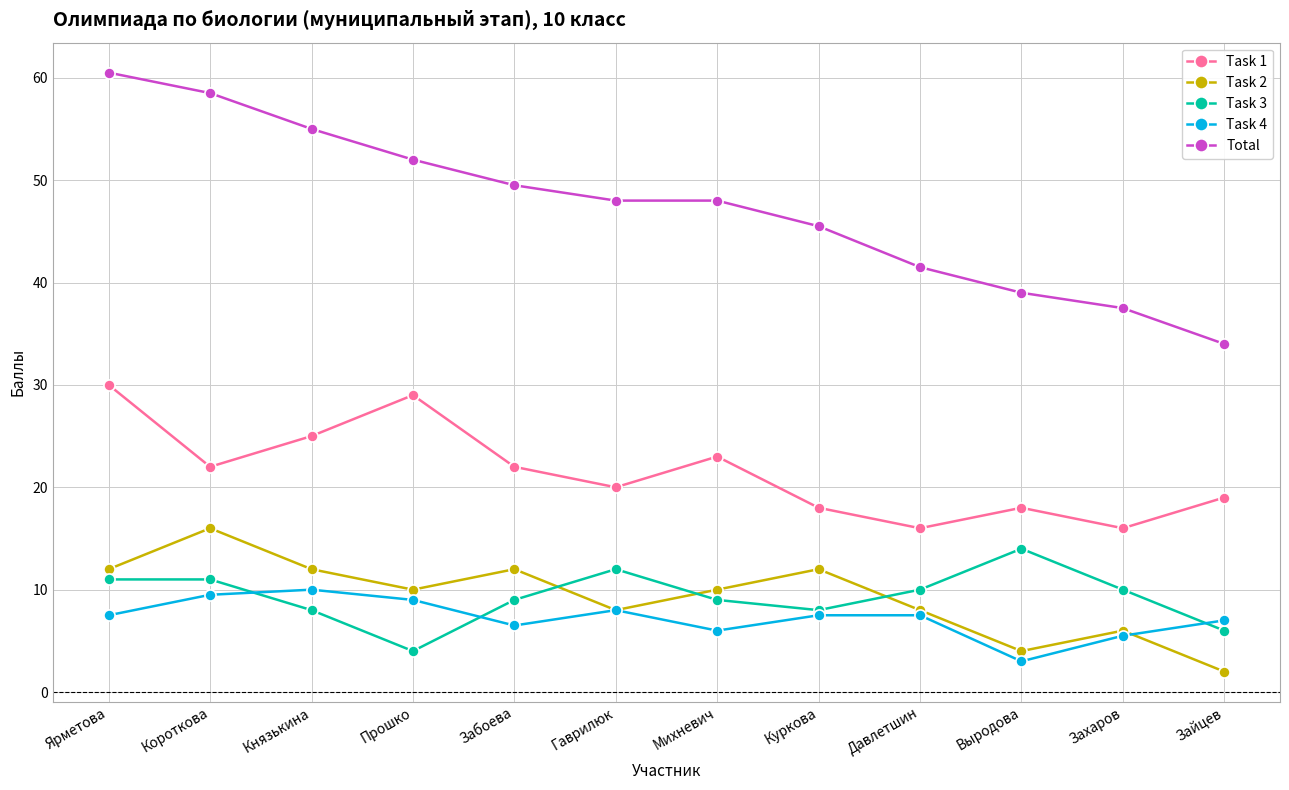

Read the Total value at Михневич.

48.0